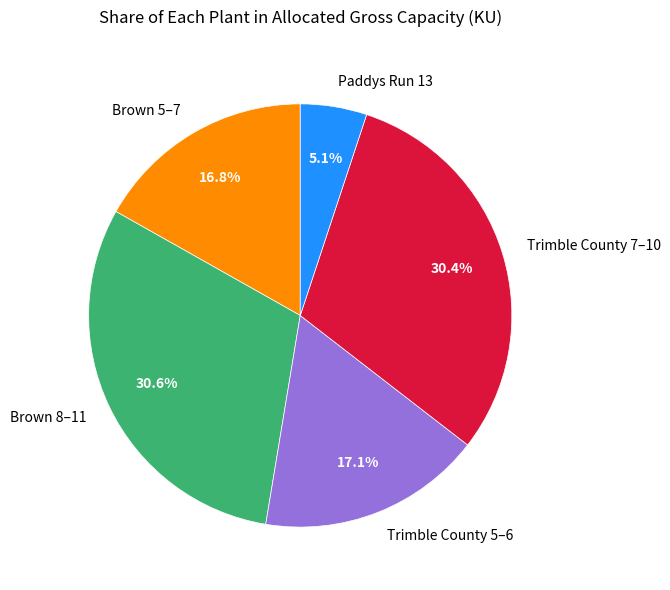

Between Brown 5–7 and Brown 8–11, which is larger?

Brown 8–11